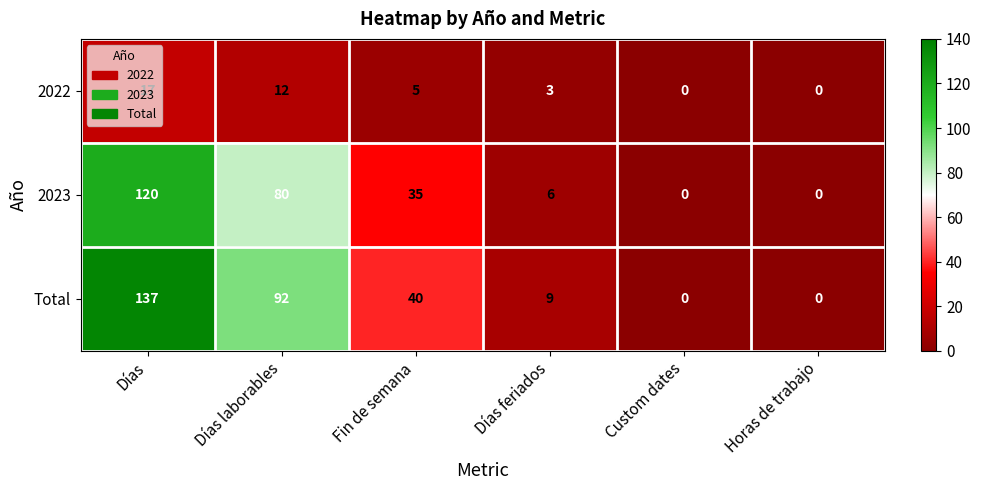

Rank the series by their average value, from lowest to highest.

2022, 2023, Total